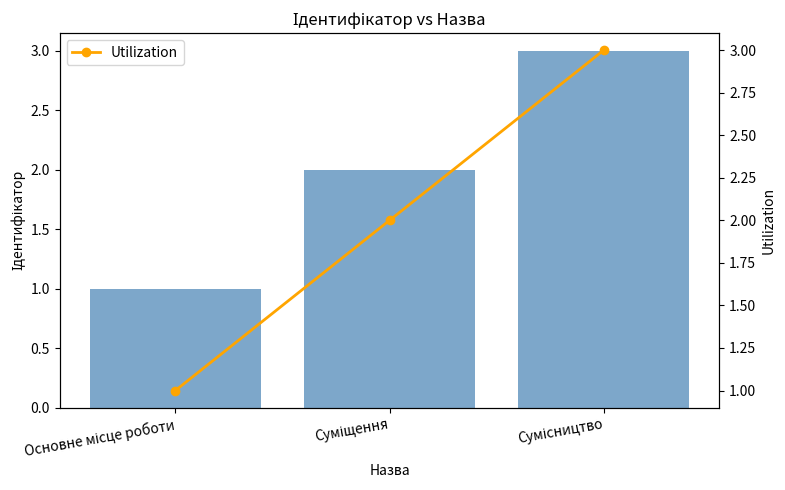

At which label is Utilization closest to 2?

Суміщення